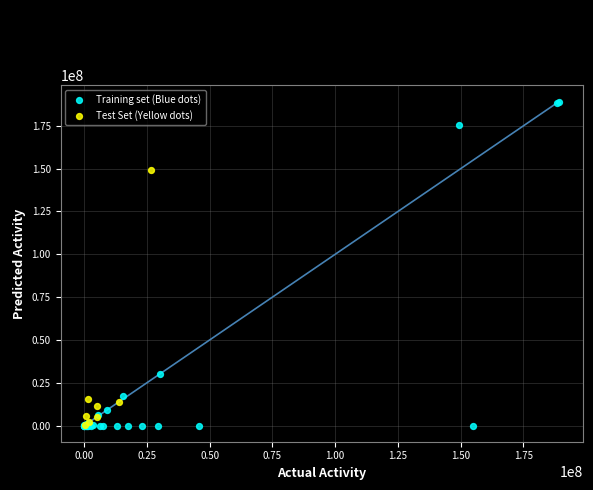

What are all the series names shown in the legend?

Training set (Blue dots), Test Set (Yellow dots)